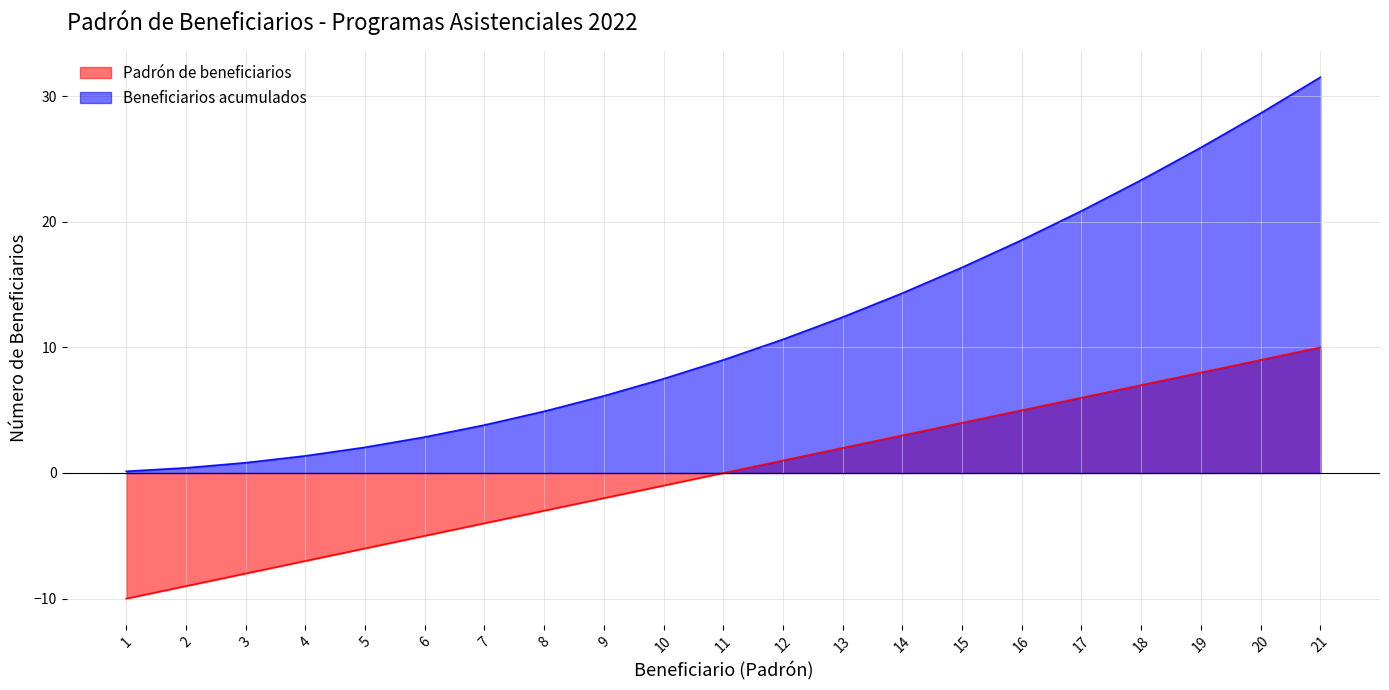

What is the difference between the maximum and minimum values in the Padrón de beneficiarios series?

20.0